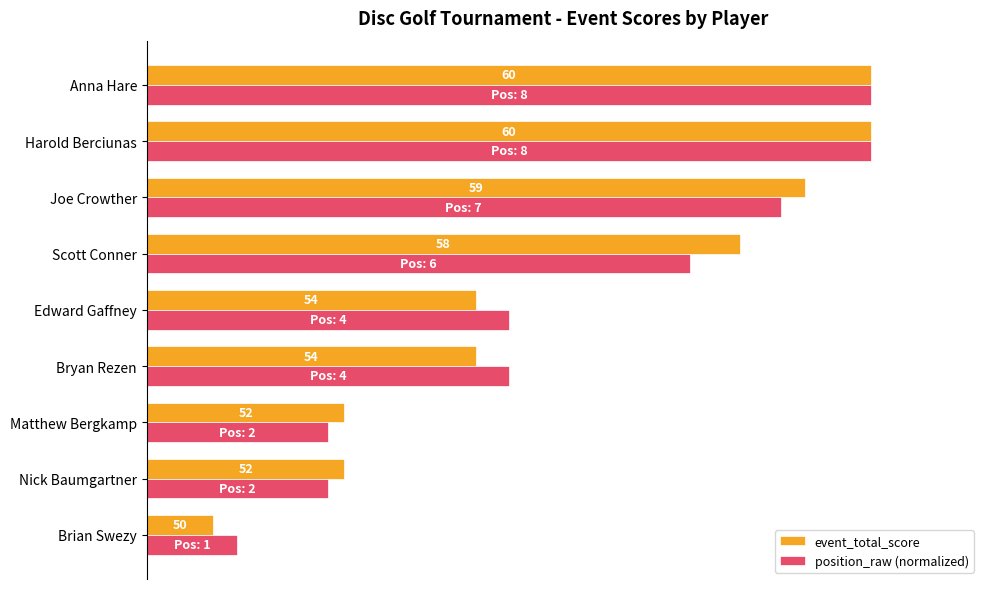

What are all the series names shown in the legend?

event_total_score, position_raw (normalized)